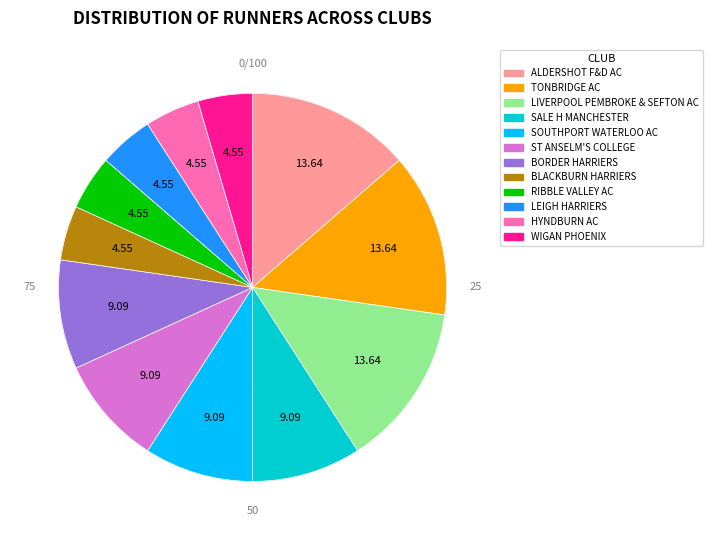

How many slices are in this pie chart?

12